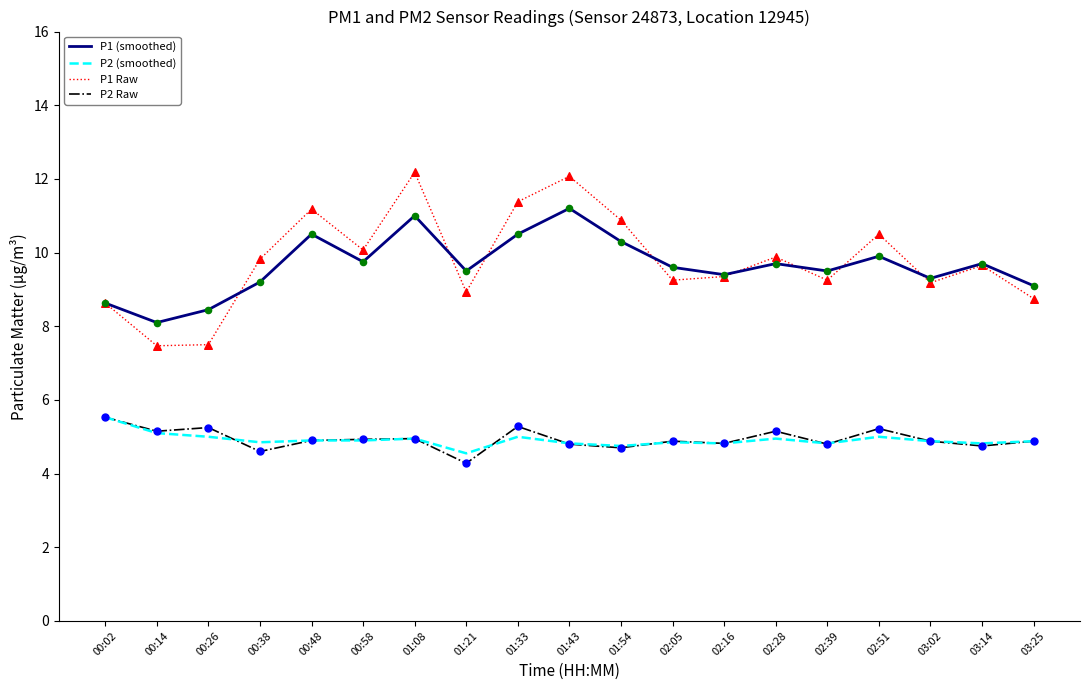

What is the spread (max minus min) of values at 02:28?

4.9